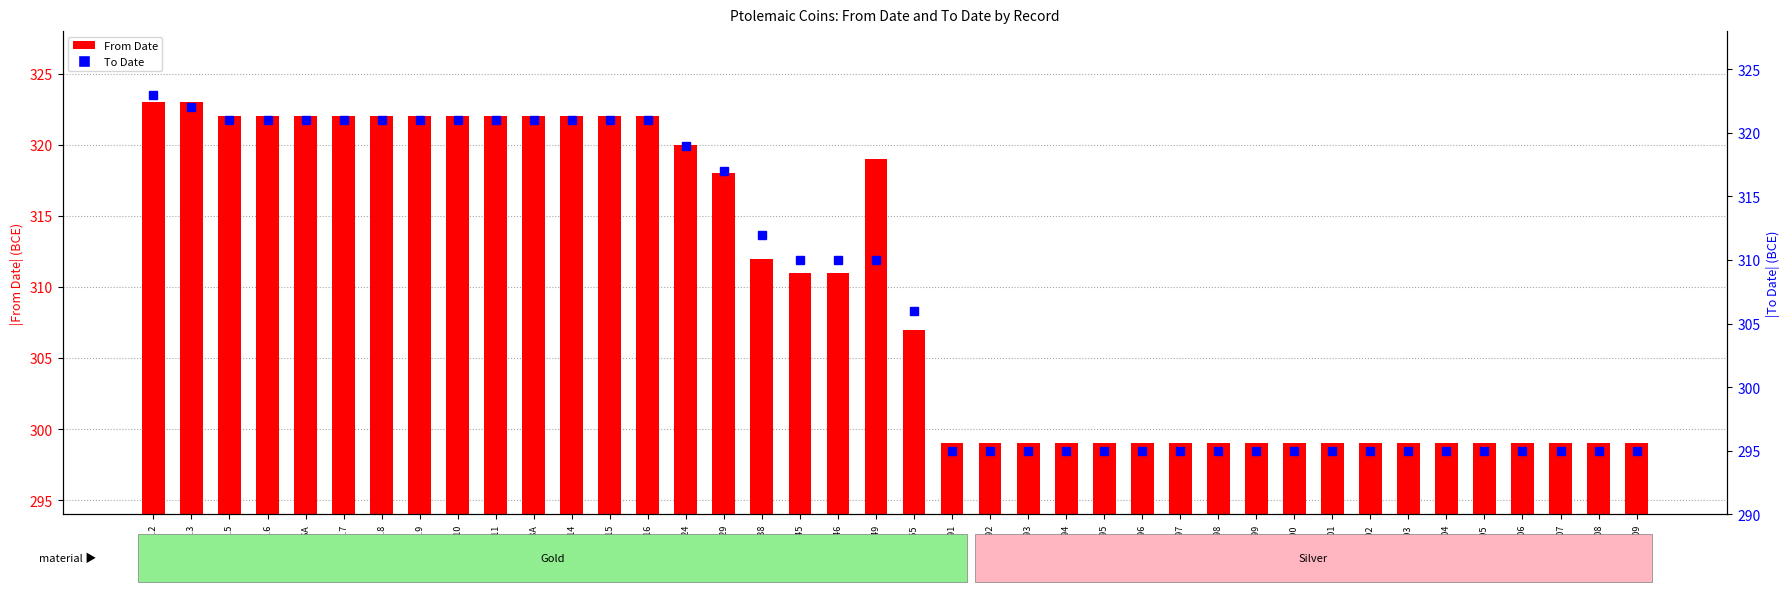

What is the total value across all series at cpe.1_1.24?

639